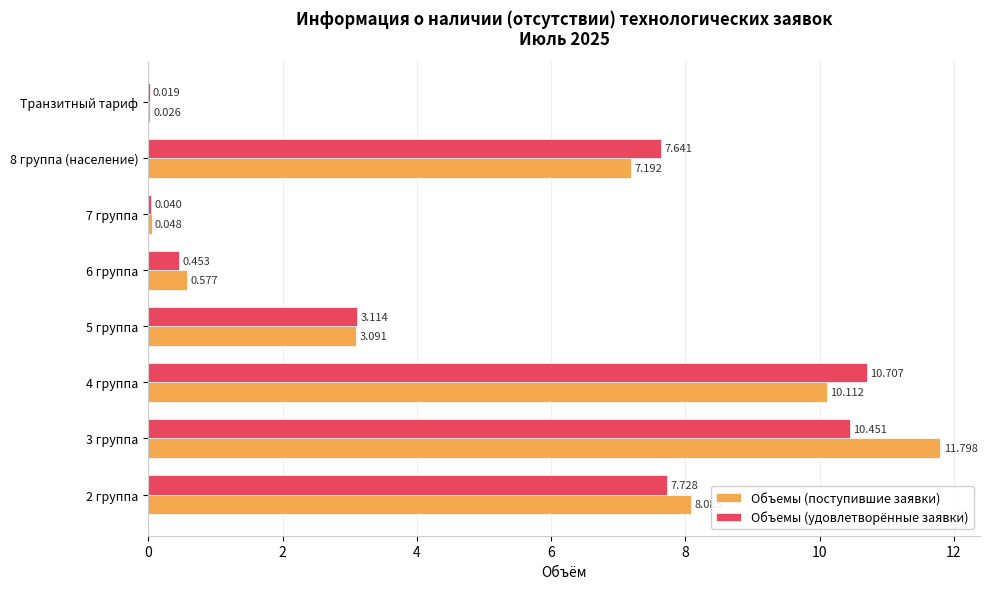

How many data points in Объемы (поступившие заявки) are above 7?

4